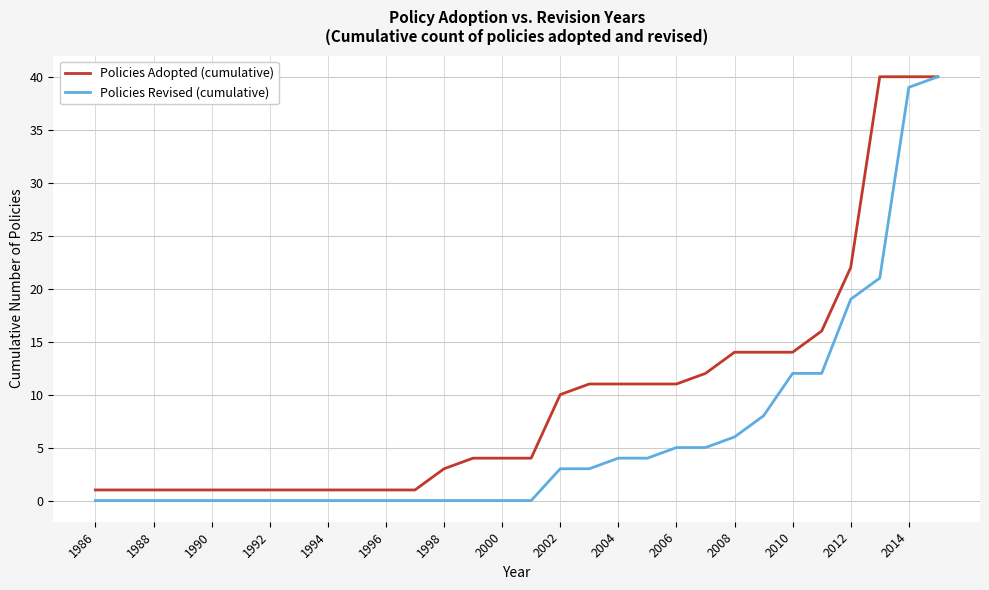

Count the number of data series in this chart.

2